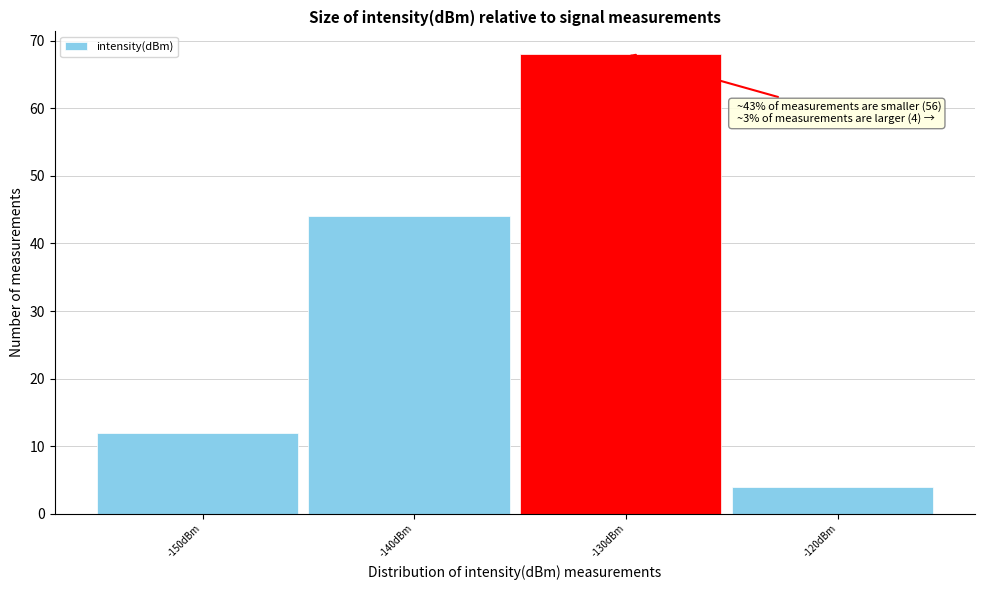

Reading left to right, extract all data points from this chart.

12	44	68	4